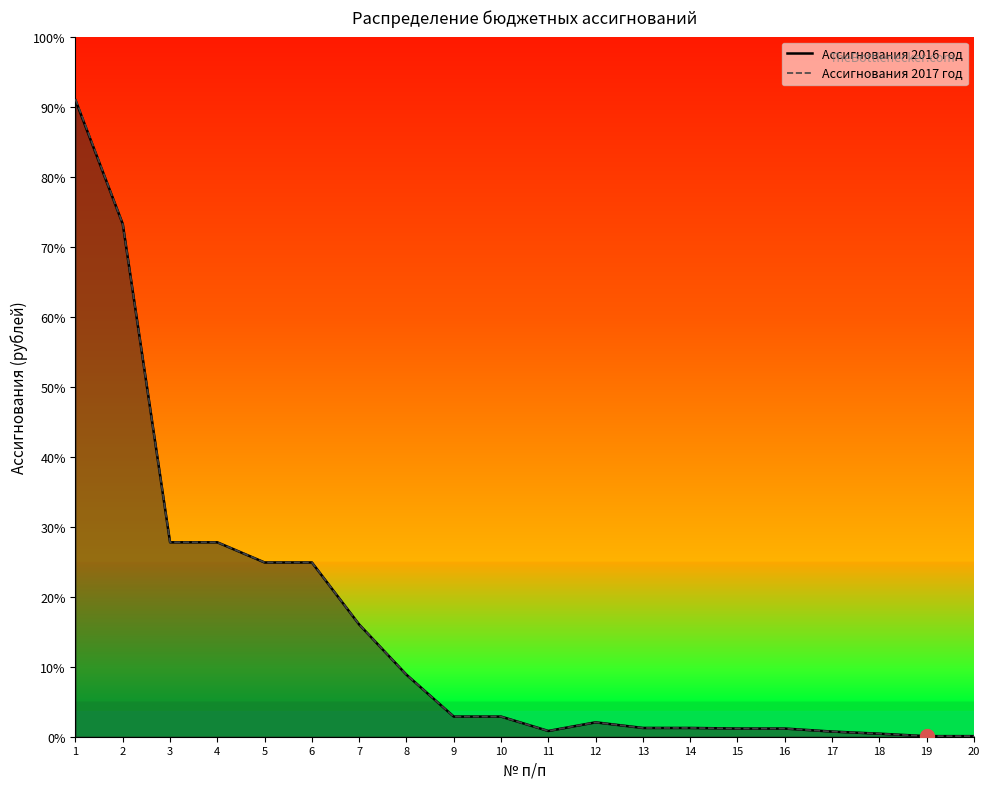

In Ассигнования 2016 год, how many points are lower than both neighbors (excluding endpoints)?

1